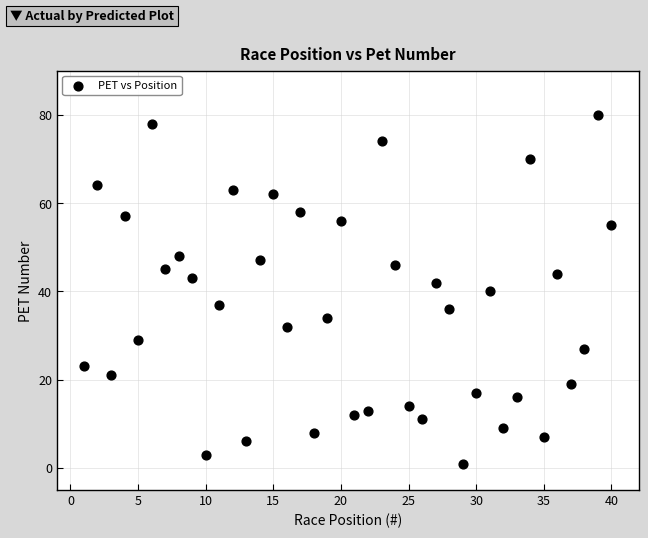

What is the range of X values (max minus min)?

39